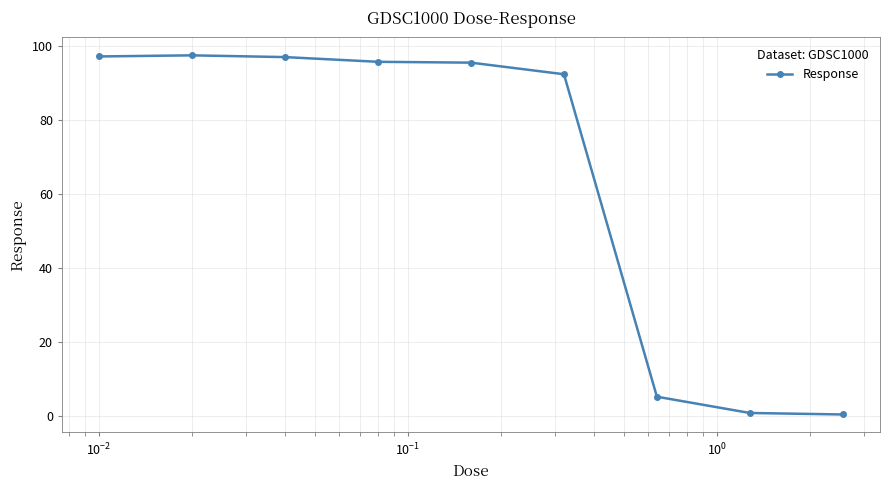

What is the difference between the maximum and second lowest values?

96.7